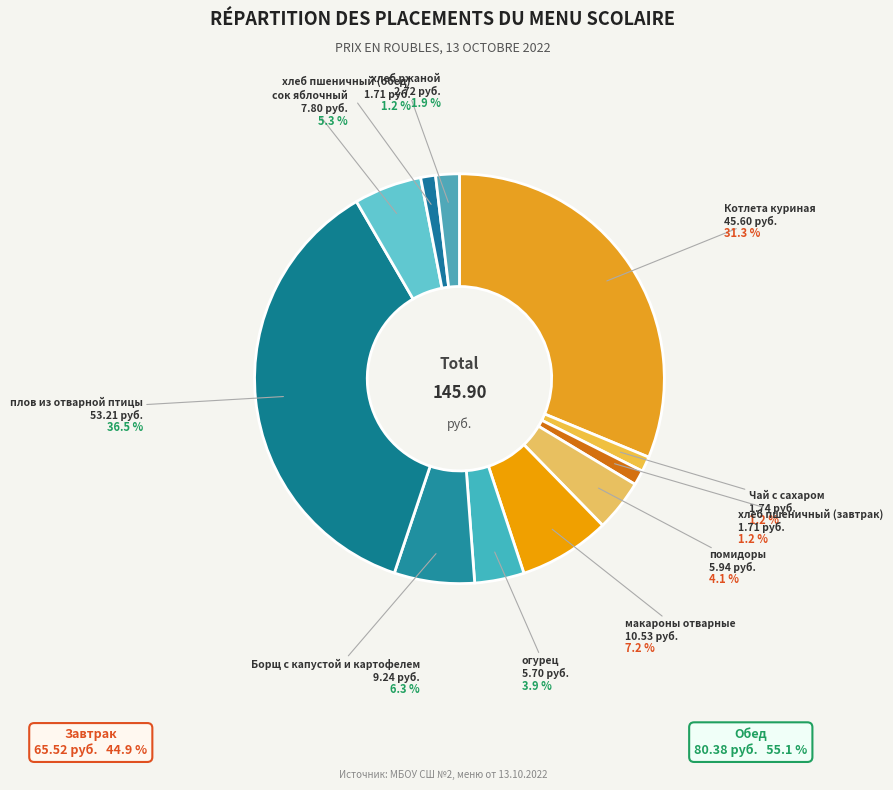

Does any single category account for the majority?

No